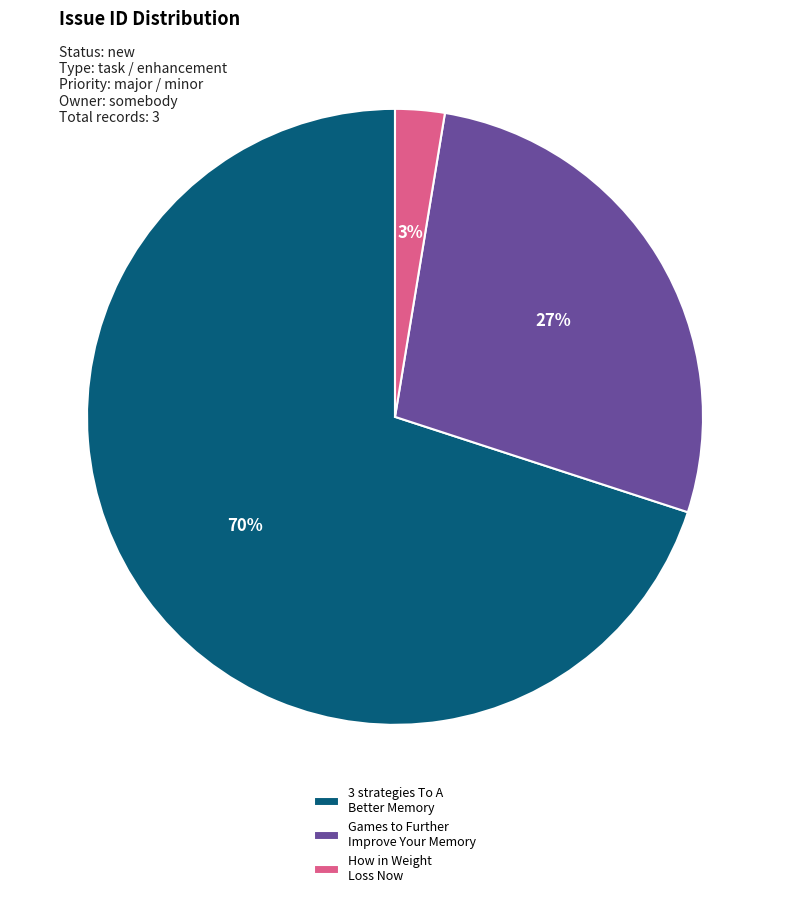

How many segments does this pie chart have?

3